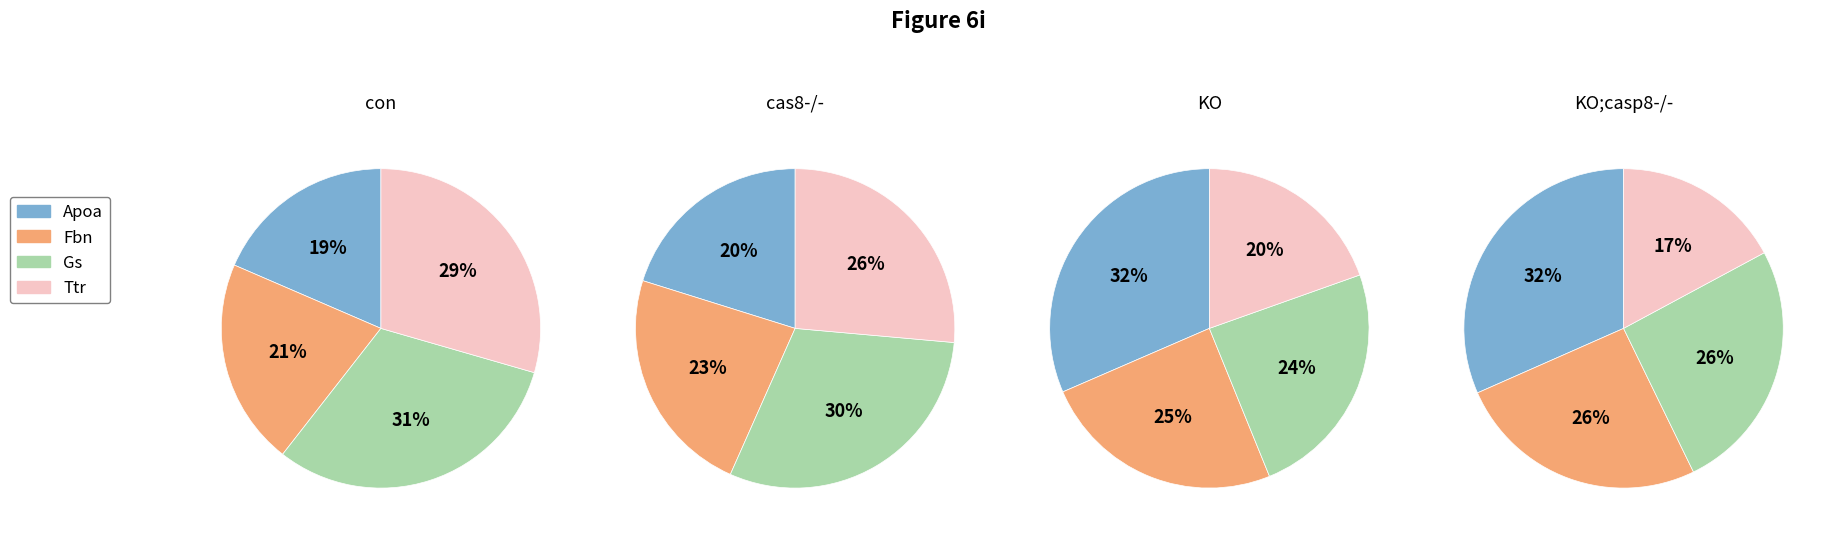

Do Gs and Ttr together represent more than half of the pie?

Yes